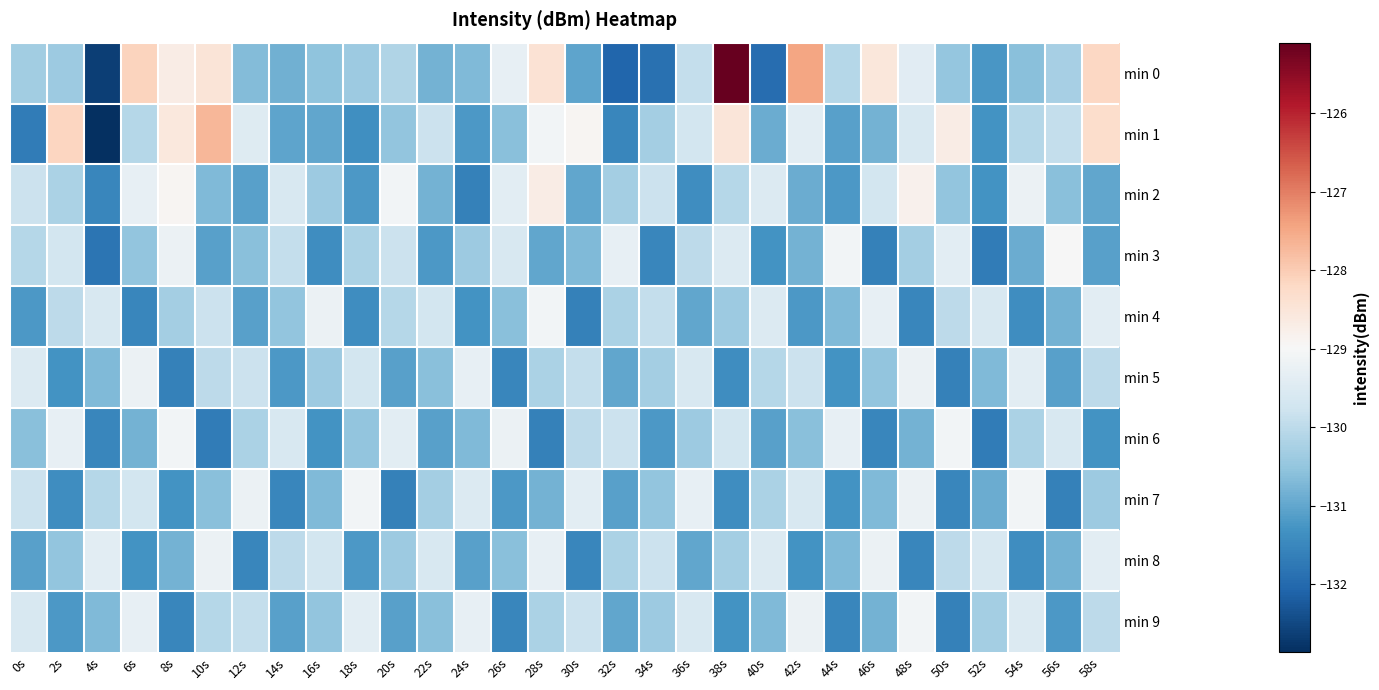

Rank the series at 58s from lowest to highest value.

min 6, min 3, min 2, min 7, min 5, min 9, min 4, min 8, min 1, min 0